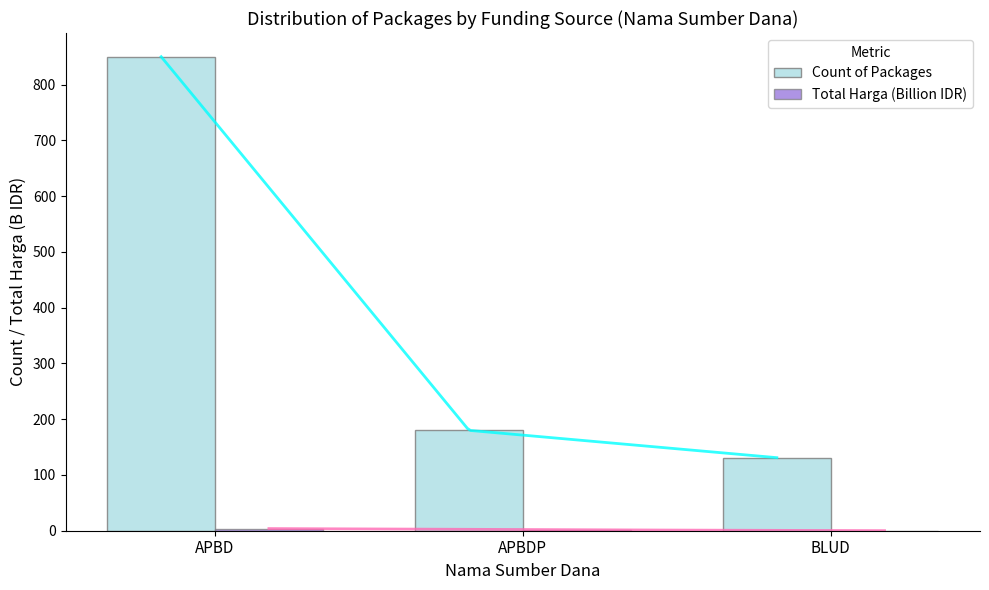

Reading left to right, extract all data points from this chart.

Count of Packages: APBD=850.0	APBDP=180.0	BLUD=131.0
Total Harga (Billion IDR): APBD=3.8	APBDP=1.6	BLUD=0.1